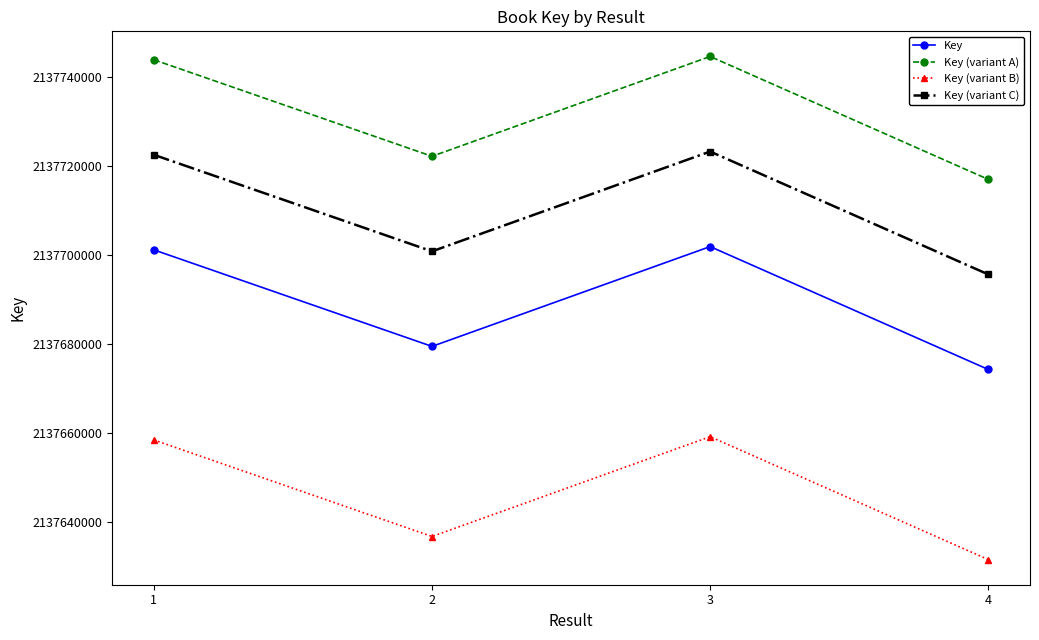

What is the total value across all series at 2?

8550738940.8